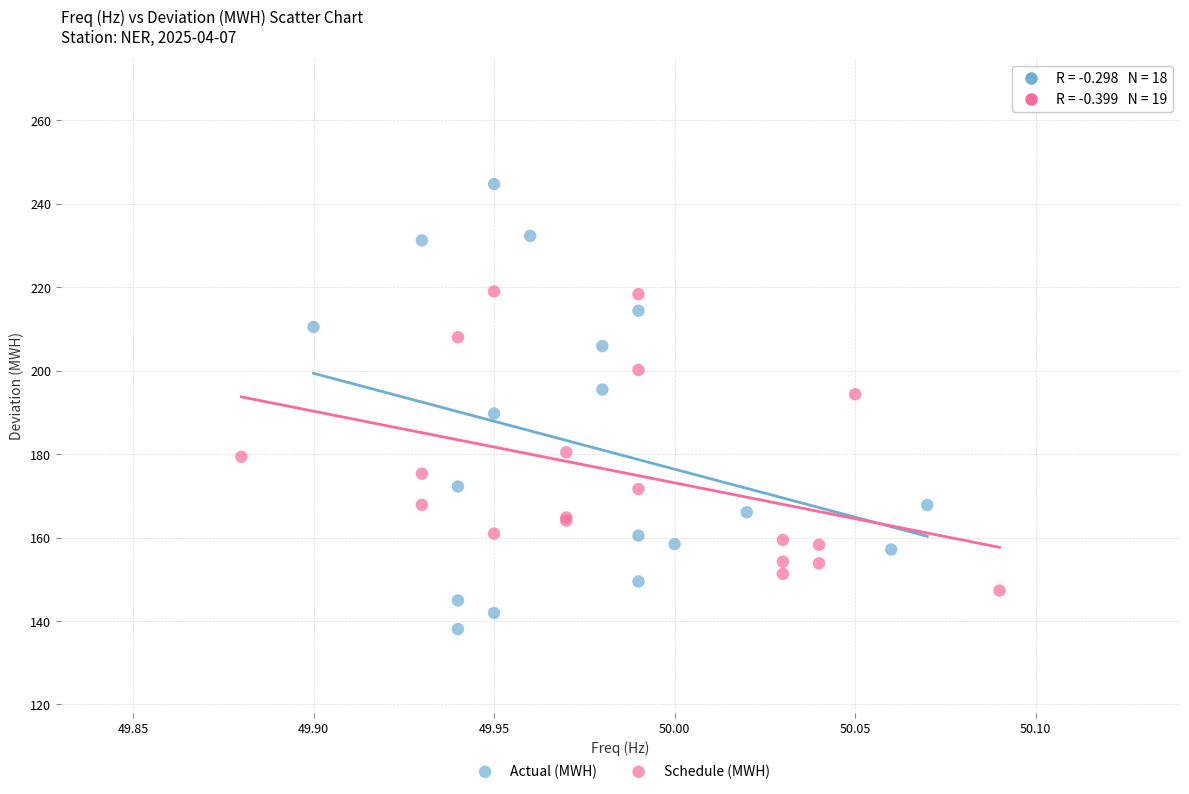

Which series has the largest Y range (max minus min)?

Actual (MWH)